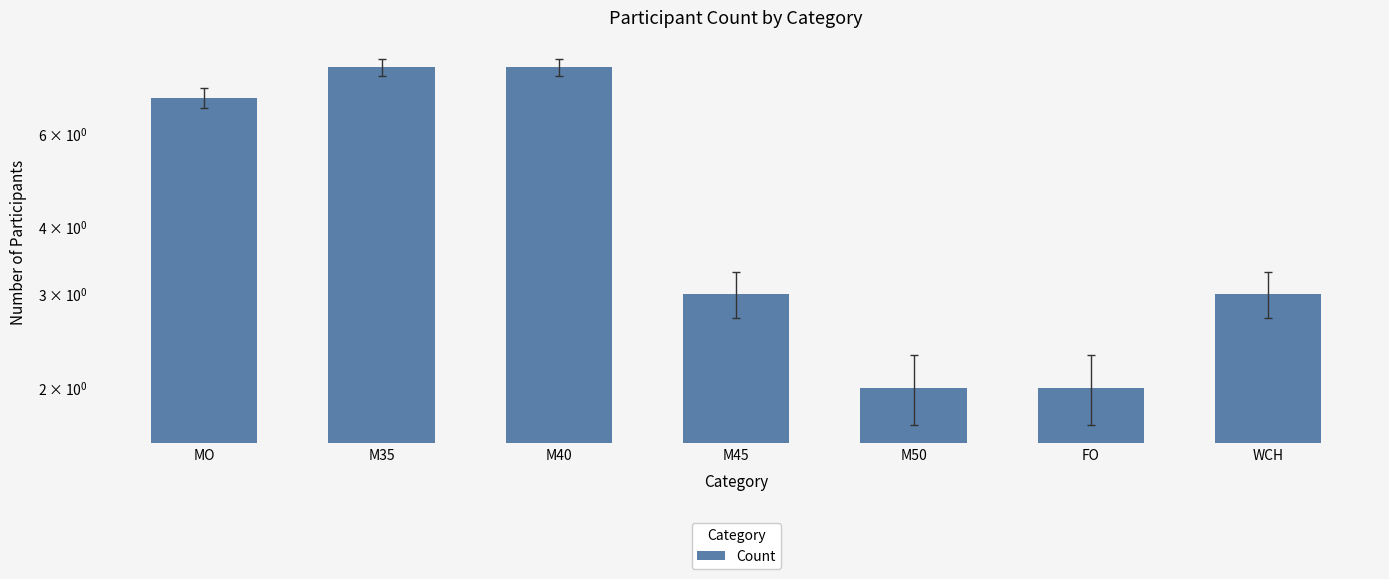

Count the values in the range 2 to 8.

7